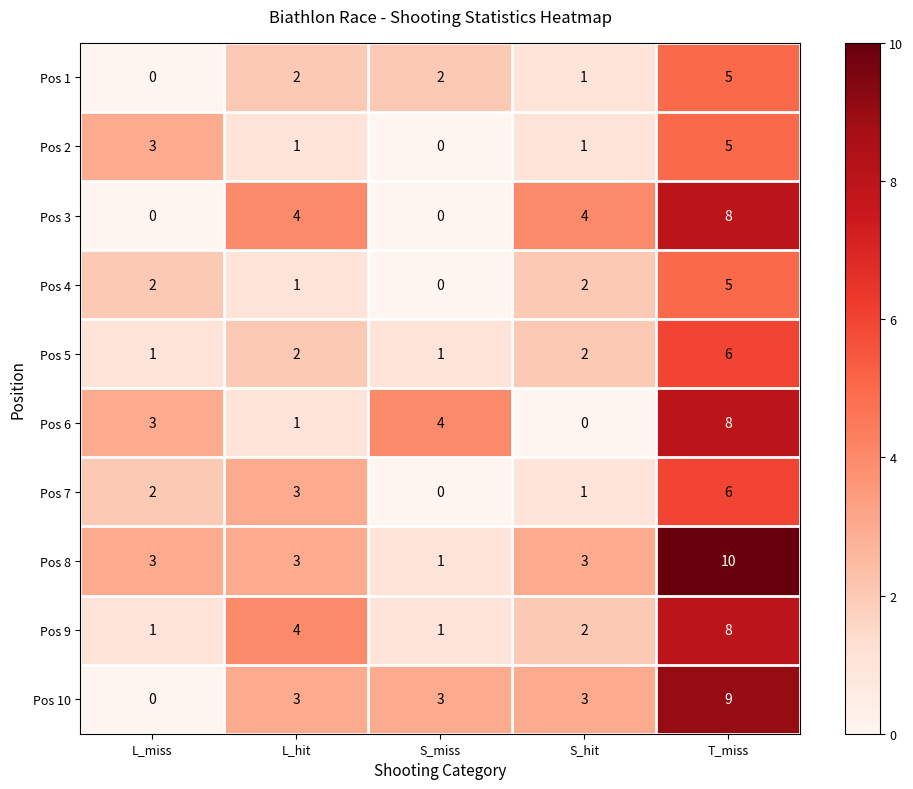

What is the difference between the Pos 10 values at L_miss and L_hit?

3